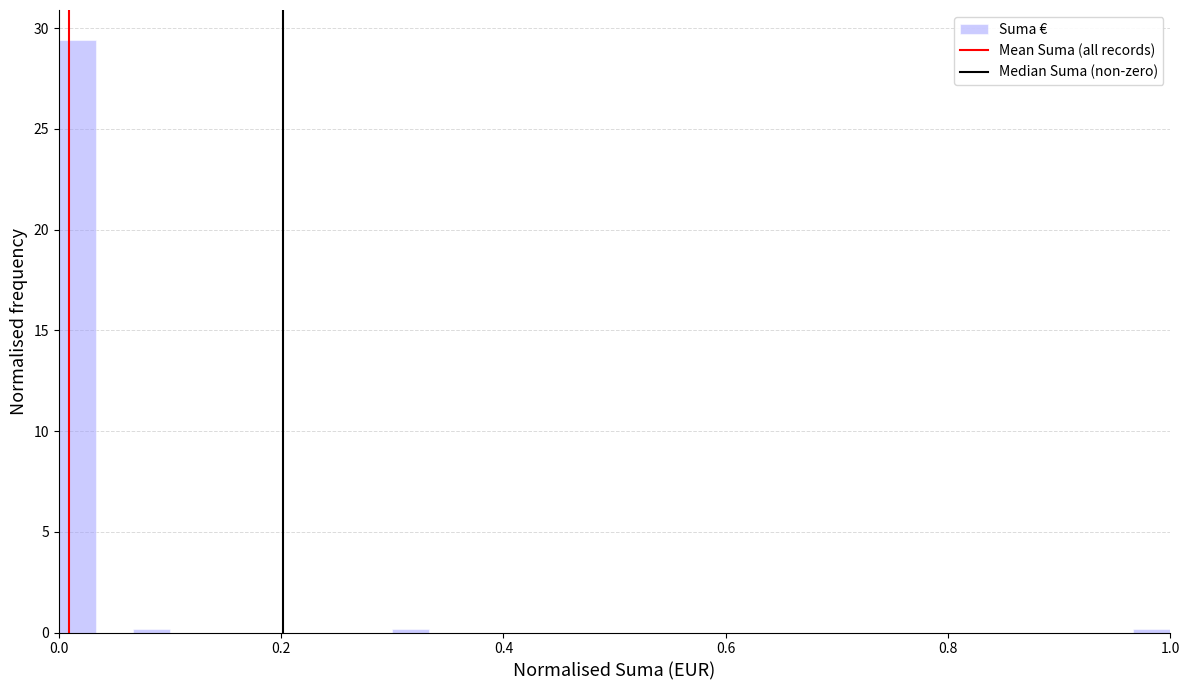

Read against the x-axis, roughly where is the centre of the tallest bar?

0.02